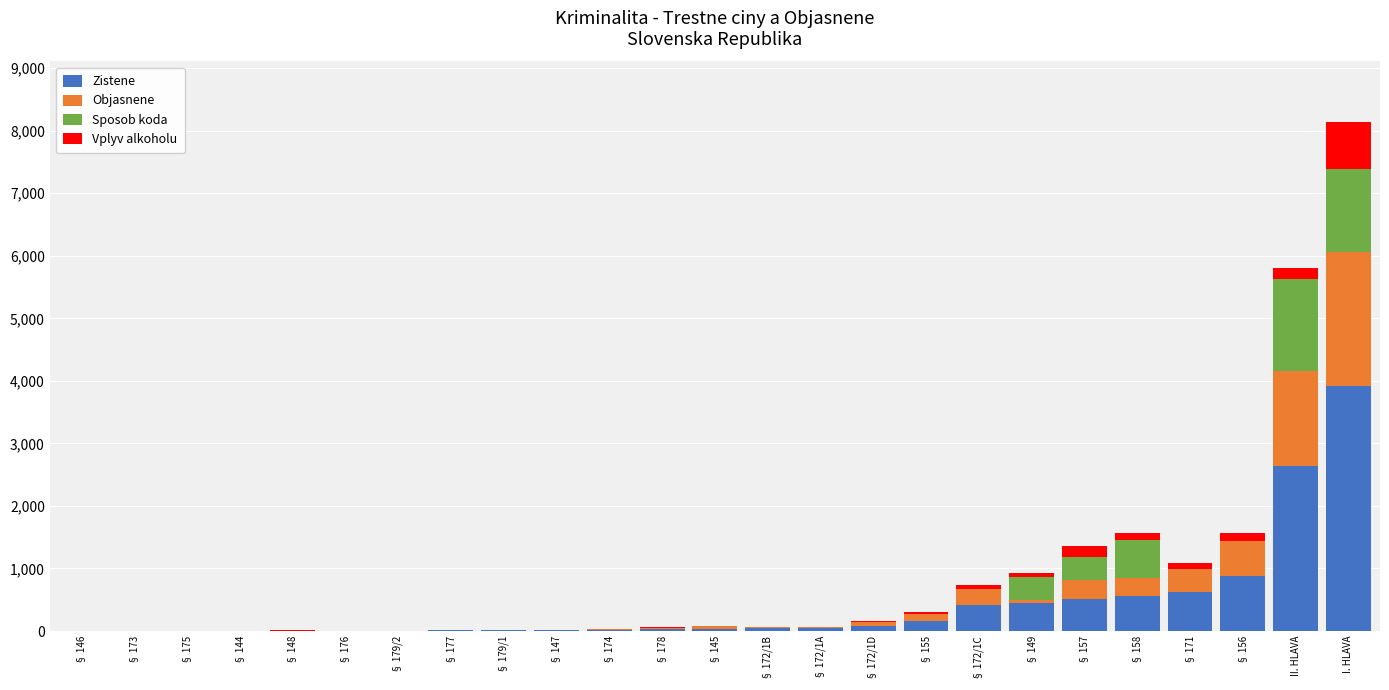

Which category has the highest value in the Zistene series?

I. HLAVA